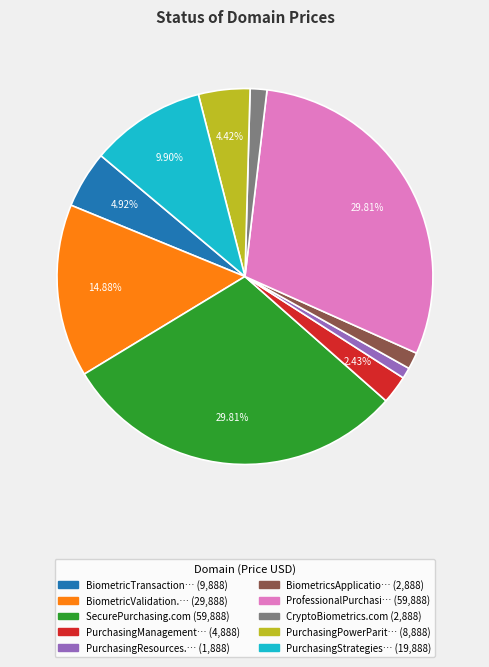

Does any single category account for the majority?

No